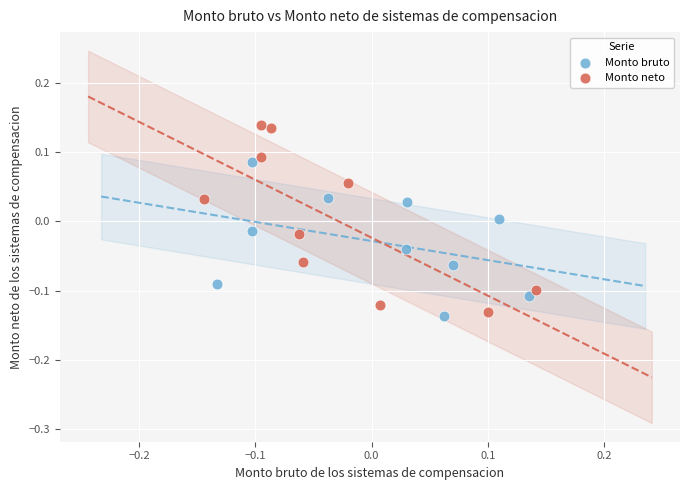

Which series reaches the maximum Y coordinate?

Monto neto